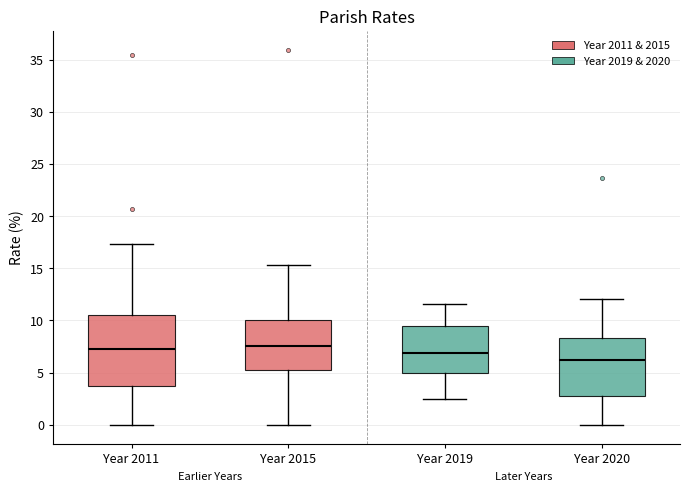

Reading left to right, read every box against the y-axis: the position of its median line, the range the box covers, and the ends of its whiskers. The values are not printed on the chart, so give them approximately, as read against the axis.

Year 2011: median 7.0, box 3.5 to 10.5, whiskers 0.0 to 17.5
Year 2015: median 7.5, box 5.0 to 10.0, whiskers 0.0 to 15.5
Year 2019: median 7.0, box 5.0 to 9.5, whiskers 2.5 to 11.5
Year 2020: median 6.0, box 3.0 to 8.5, whiskers 0.0 to 12.0